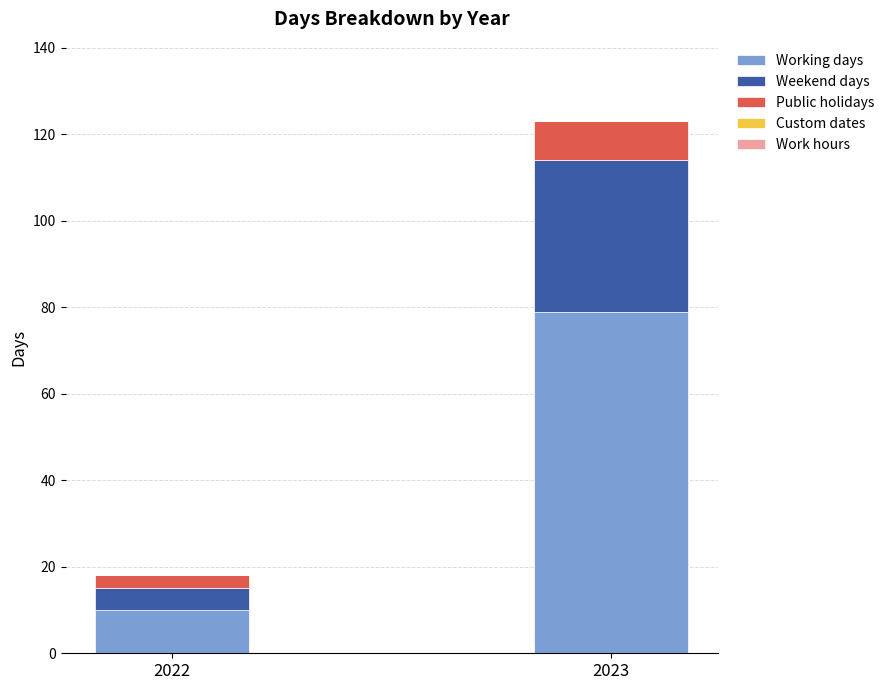

What is the lowest value of the Working days series?

10